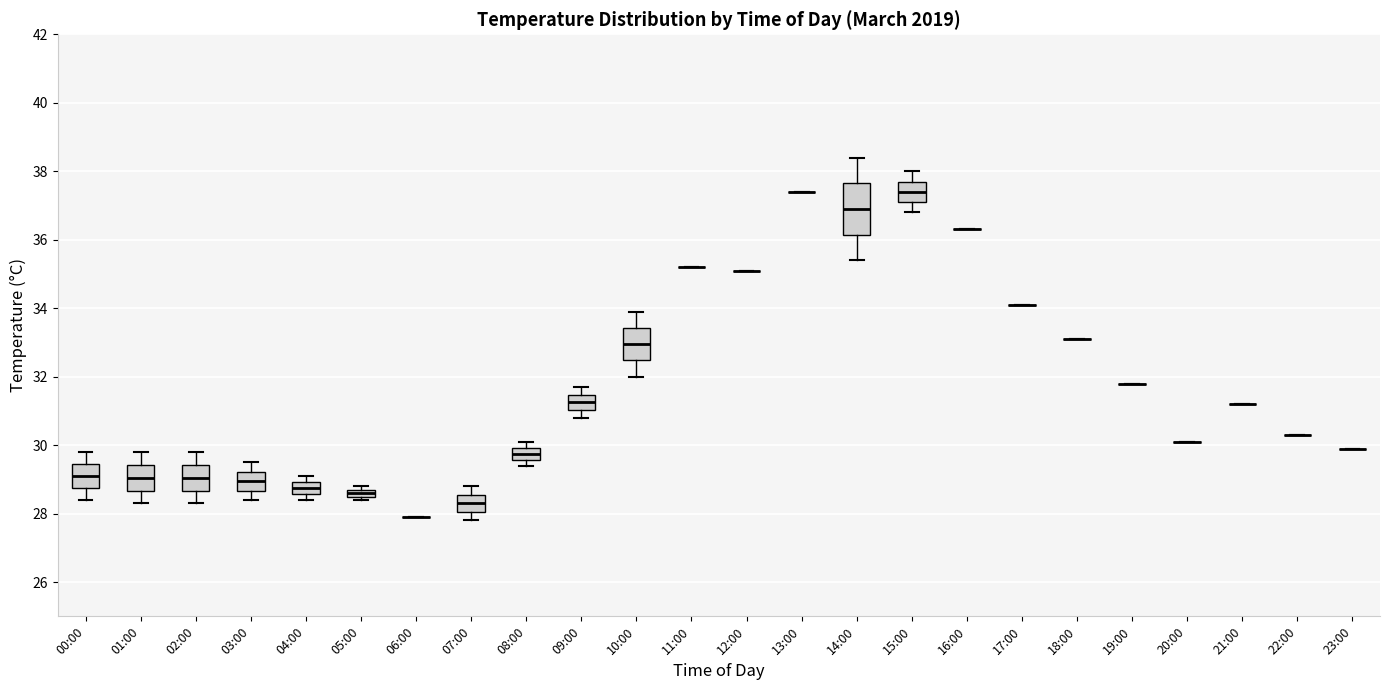

Which box is the tallest, from its lower edge to its upper edge?

14:00